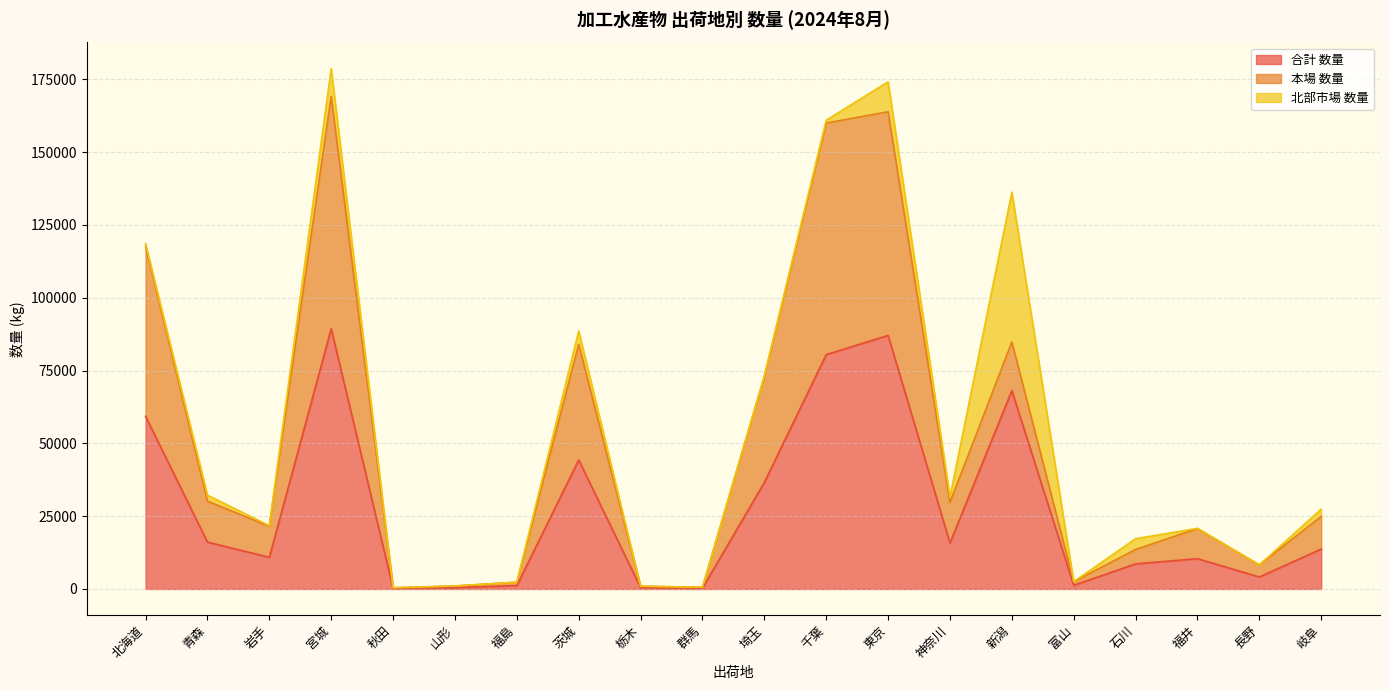

How many categories are shown in the chart?

20